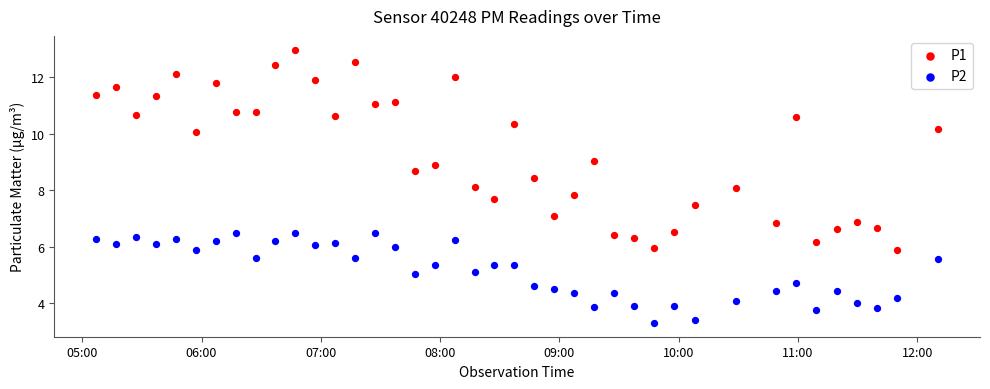

Across all data points, what is the range of X values (max minus min)?

0.3